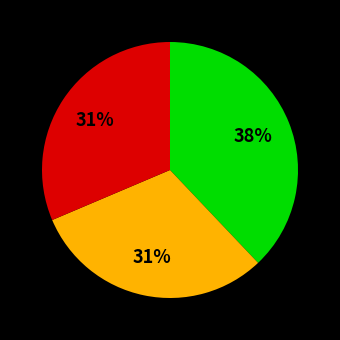

To the nearest percent, what is the average slice percentage?

33%